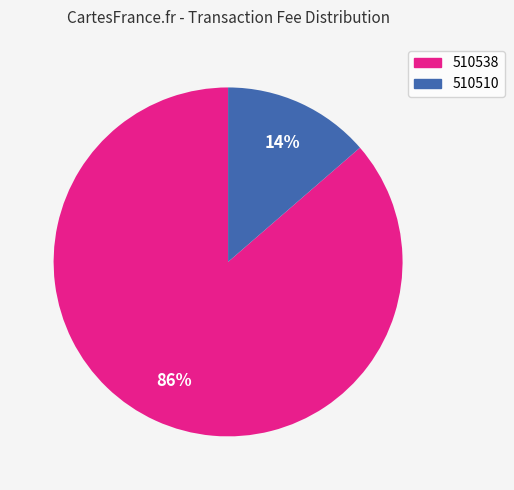

What is the smallest slice in the pie chart?

510510